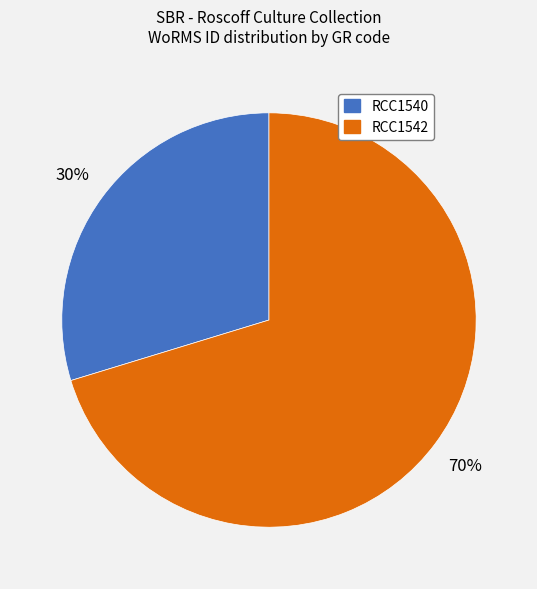

Is the sum of RCC1540 and RCC1542 greater than half?

Yes